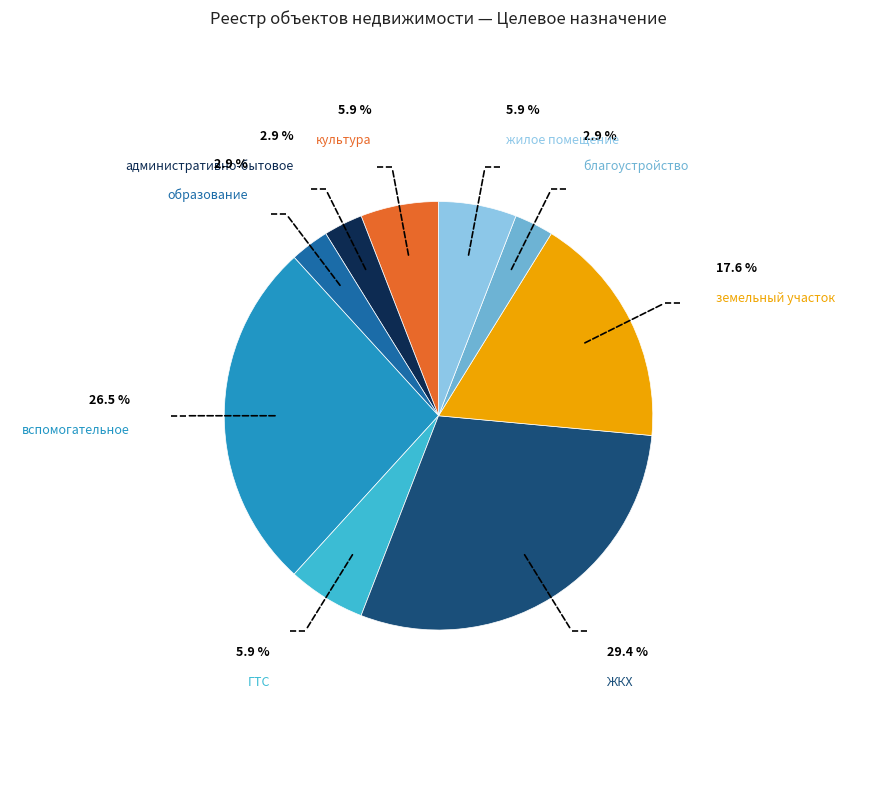

What is the largest slice in the pie chart?

ЖКХ